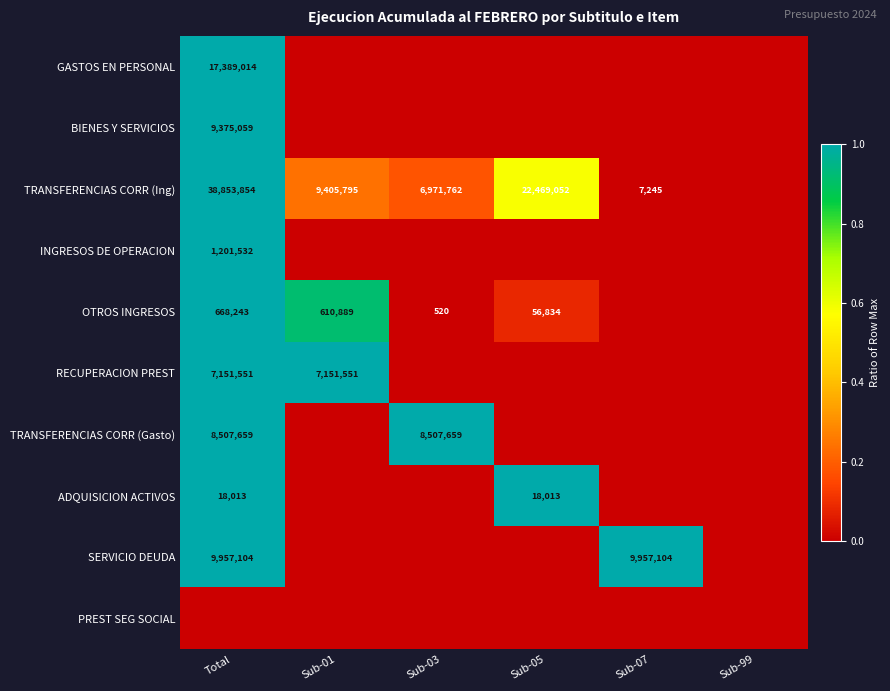

Is it true that TRANSFERENCIAS CORR (Ing) equals 7245 at Sub-07?

True